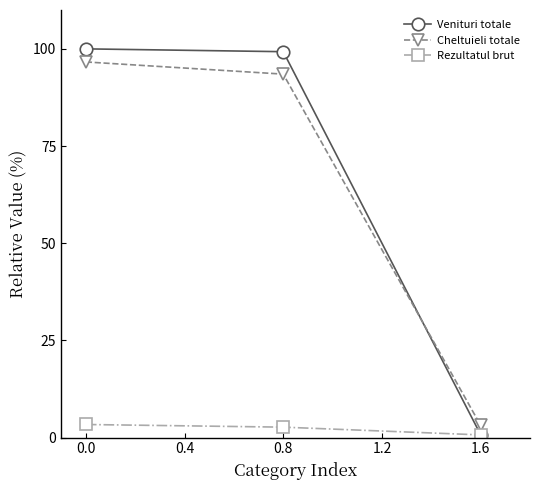

Is the value of Rezultatul brut at 0.8 greater than the value of Cheltuieli totale at 0.0?

No